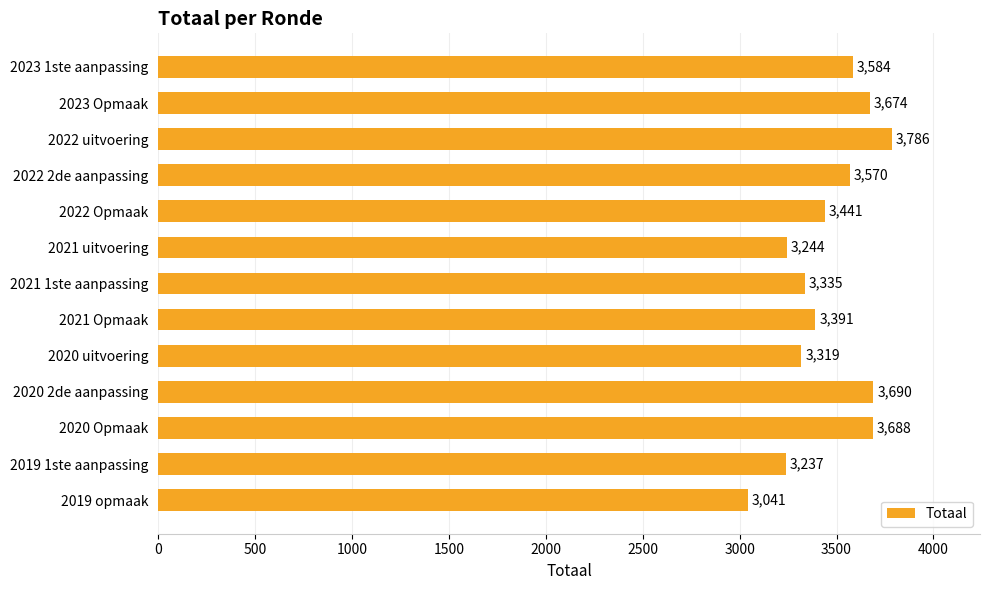

What is the sum of the values at 2023 Opmaak and 2019 1ste aanpassing?

6911